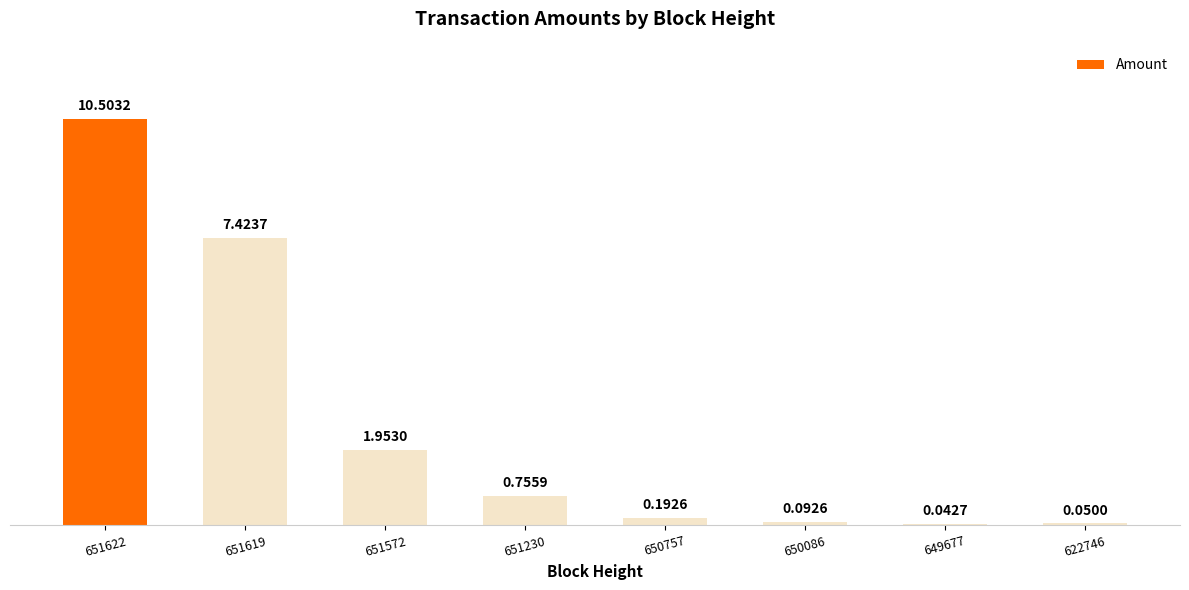

What is the change in value from 651572 to 650086?

-1.9